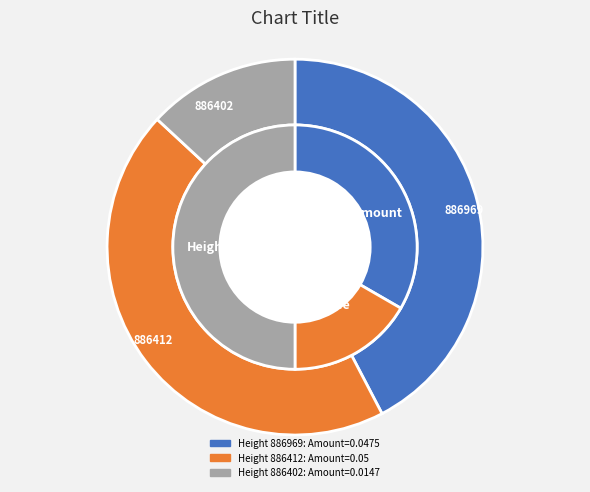

Which series changed the most between 886412 and 886402?

Amount